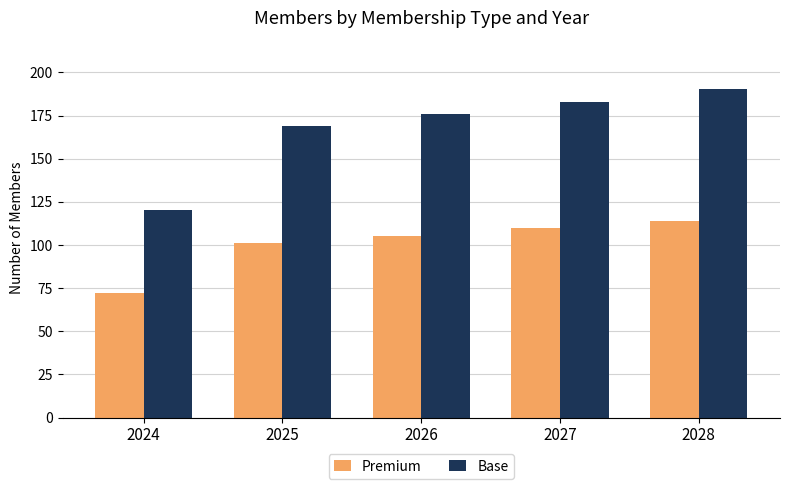

How many groups of bars are there?

5